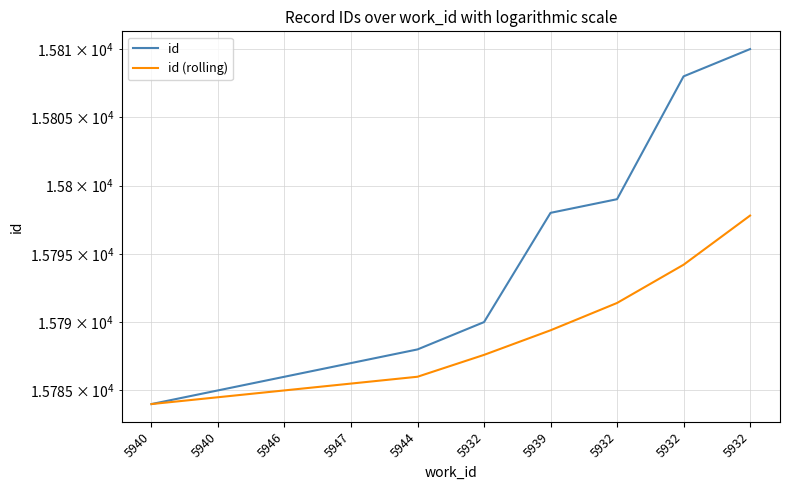

What is the sum of all id values?

157935.0